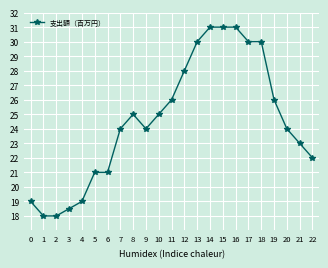

Reading left to right, transcribe all the data shown in this chart.

0=19.0	1=18.0	2=18.0	3=18.5	4=19.0	5=21.0	6=21.0	7=24.0	8=25.0	9=24.0	10=25.0	11=26.0	12=28.0	13=30.0	14=31.0	15=31.0	16=31.0	17=30.0	18=30.0	19=26.0	20=24.0	21=23.0	22=22.0